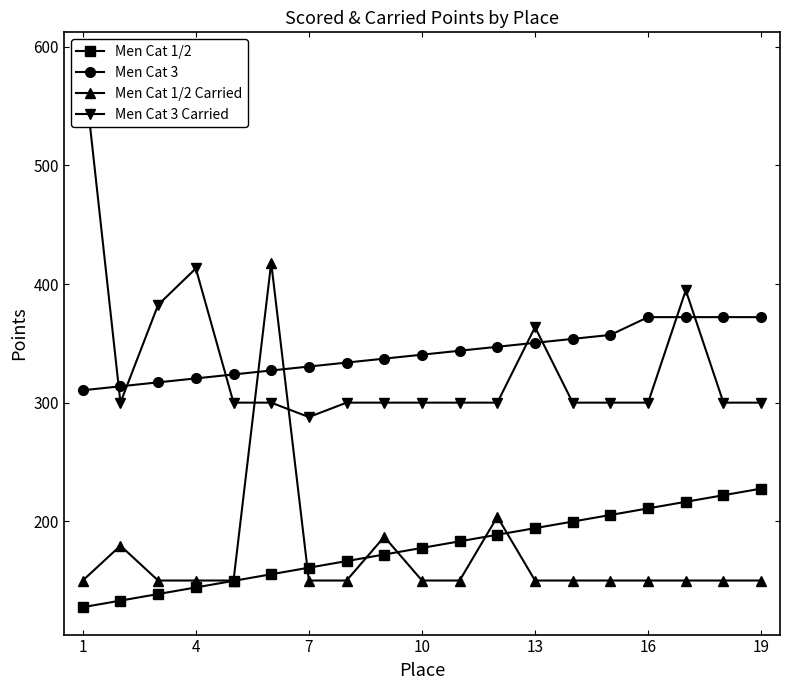

Is it true that Men Cat 1/2 equals 227.5 at 19?

True